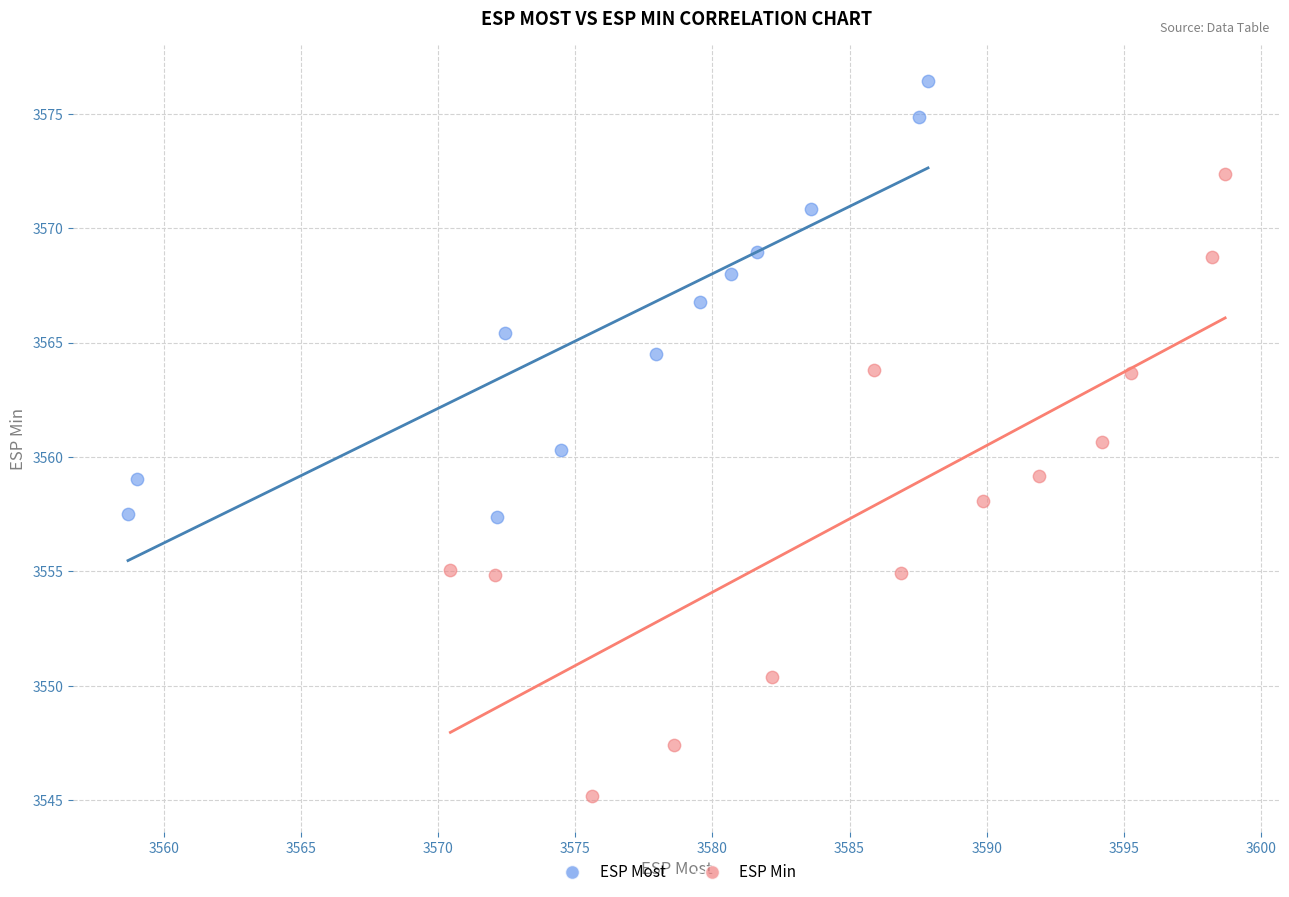

Which series reaches the minimum Y coordinate?

ESP Min